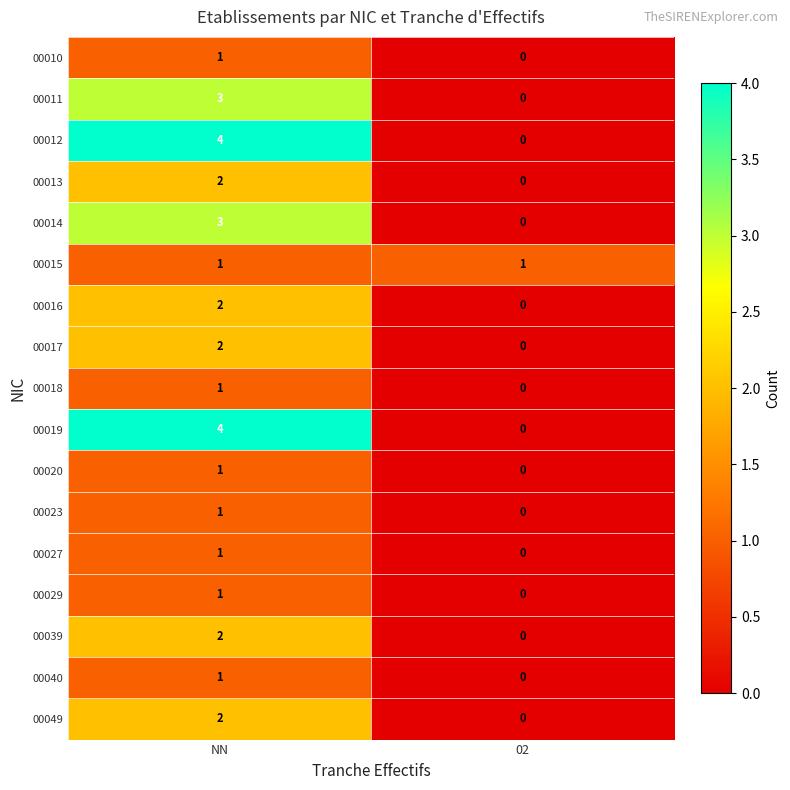

Is it true that 00017 equals 0 at 02?

True